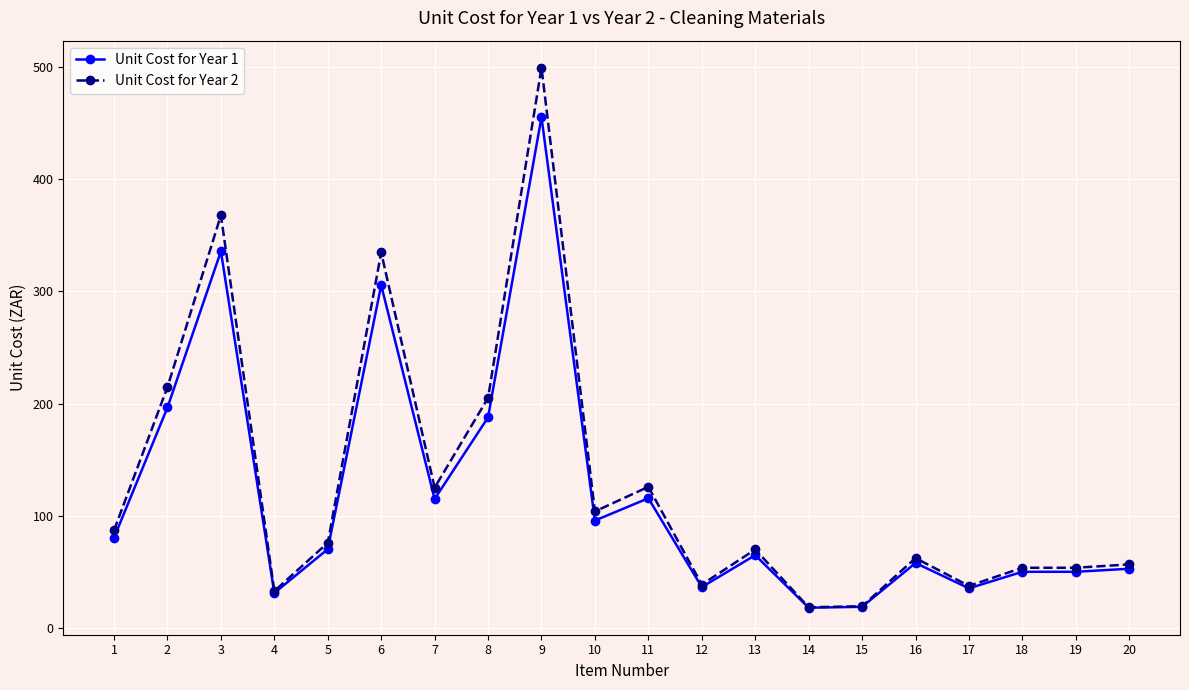

Which series has the widest spread of values?

Unit Cost for Year 2